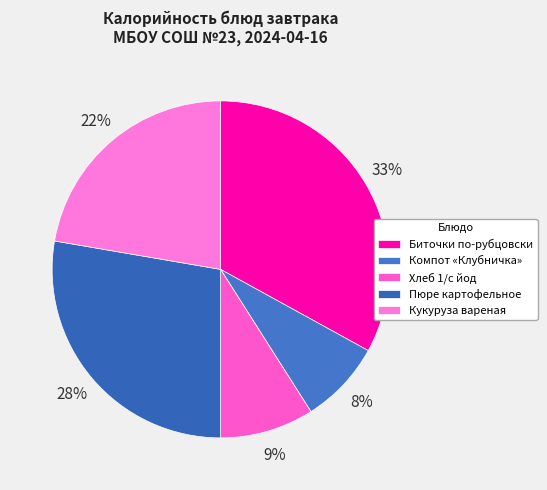

True or false: Хлеб 1/с йод accounts for 9% of the total.

True